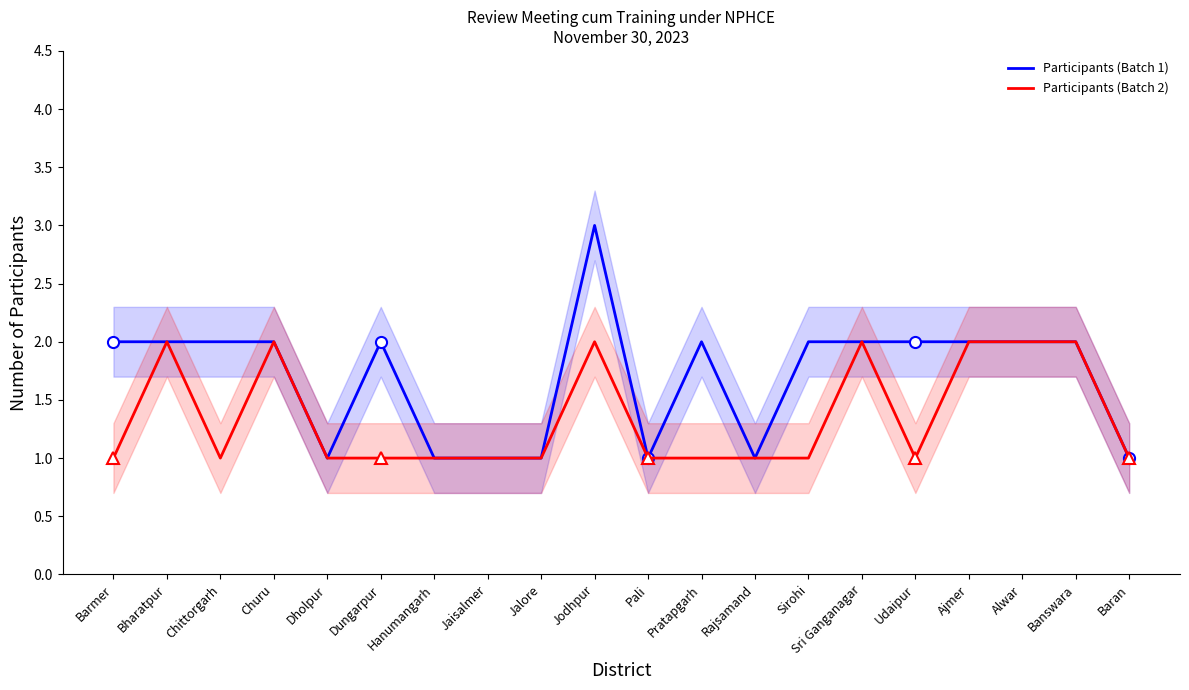

Reading left to right, what are all the values shown in this chart?

Participants (Batch 1): Barmer=2	Bharatpur=2	Chittorgarh=2	Churu=2	Dholpur=1	Dungarpur=2	Hanumangarh=1	Jaisalmer=1	Jalore=1	Jodhpur=3	Pali=1	Pratapgarh=2	Rajsamand=1	Sirohi=2	Sri Ganganagar=2	Udaipur=2	Ajmer=2	Alwar=2	Banswara=2	Baran=1
Participants (Batch 2): Barmer=1	Bharatpur=2	Chittorgarh=1	Churu=2	Dholpur=1	Dungarpur=1	Hanumangarh=1	Jaisalmer=1	Jalore=1	Jodhpur=2	Pali=1	Pratapgarh=1	Rajsamand=1	Sirohi=1	Sri Ganganagar=2	Udaipur=1	Ajmer=2	Alwar=2	Banswara=2	Baran=1